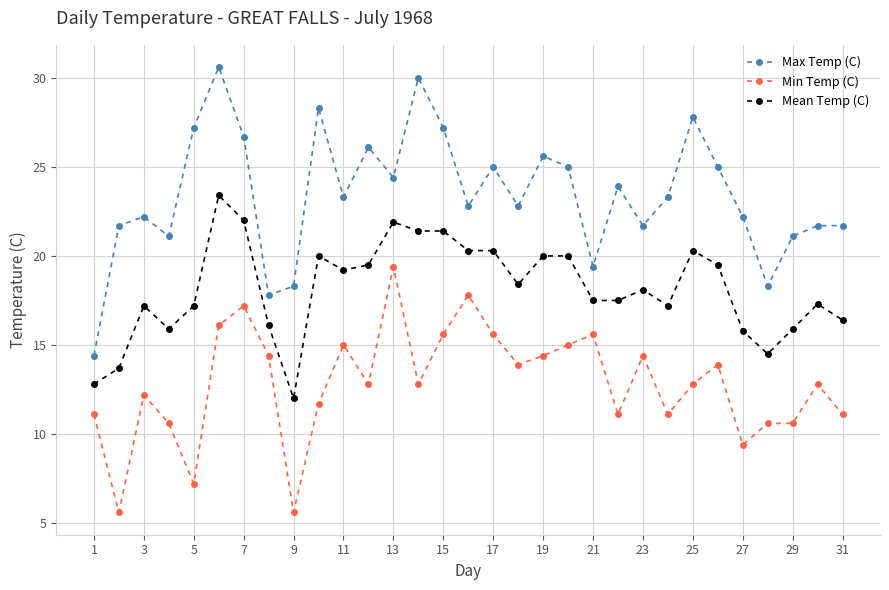

At how many categories does at least one series exceed 13?

31